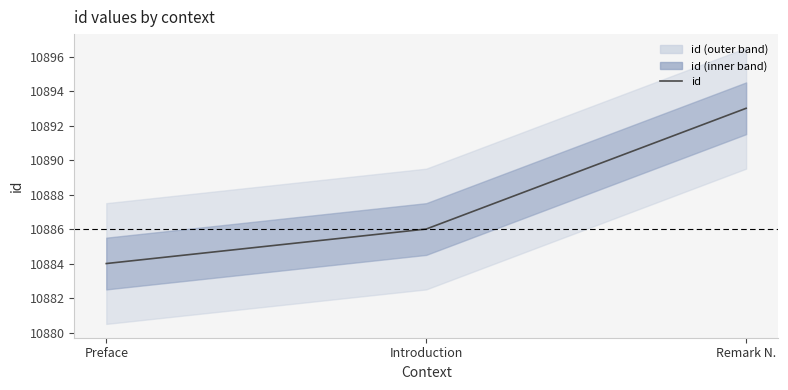

Count the number of values greater than 10886.

1